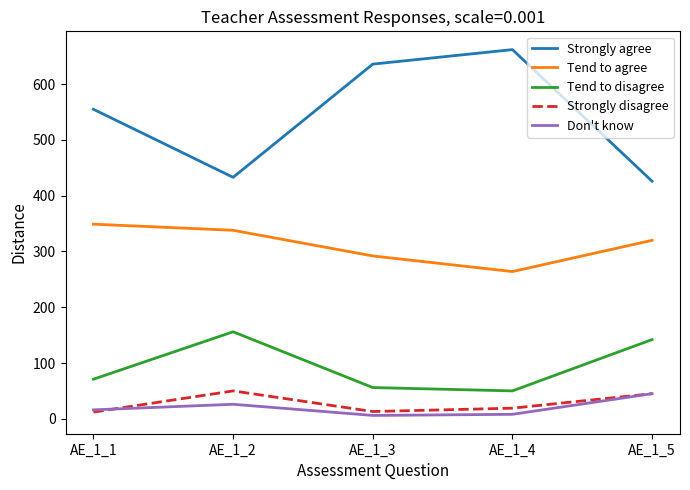

Rank the series at AE_1_4 from highest to lowest value.

Strongly agree, Tend to agree, Tend to disagree, Strongly disagree, Don't know